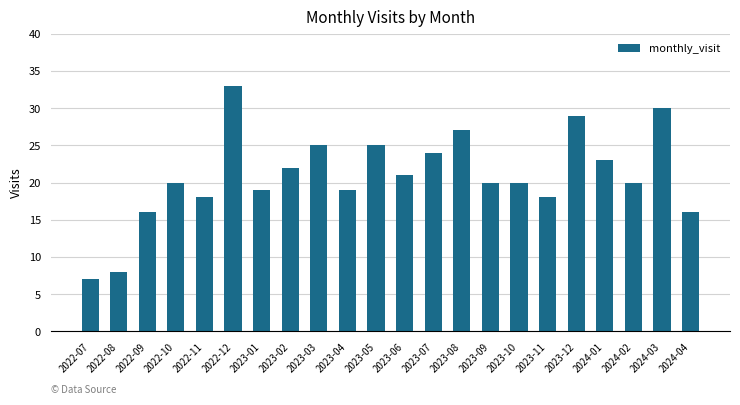

What is the greatest value displayed?

33